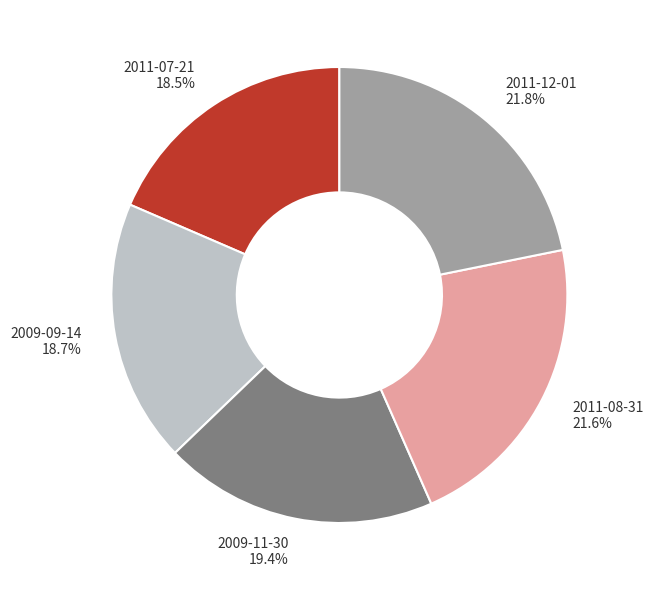

Combined, do 2011-12-01 and 2011-08-31 account for over 50%?

No